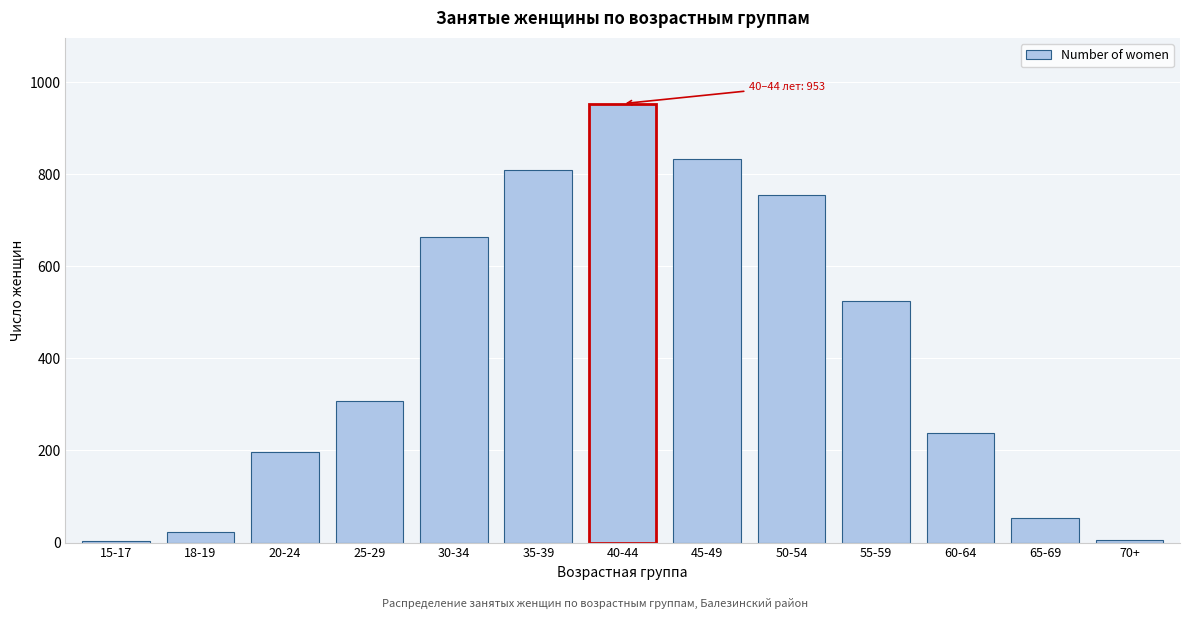

What is the average value?

412